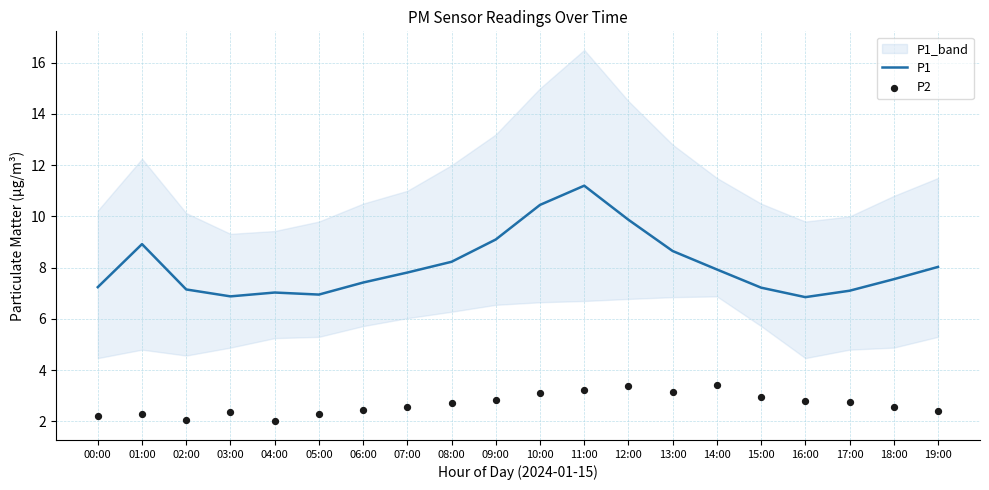

Which series has the widest spread of Y values?

P1